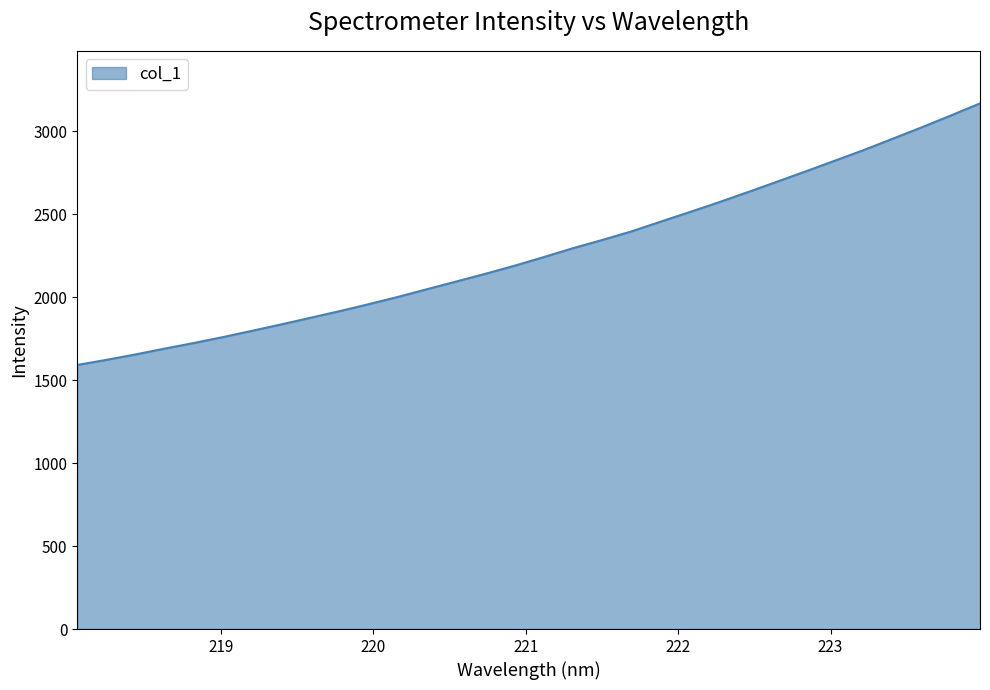

What is the greatest value displayed?

3166.9